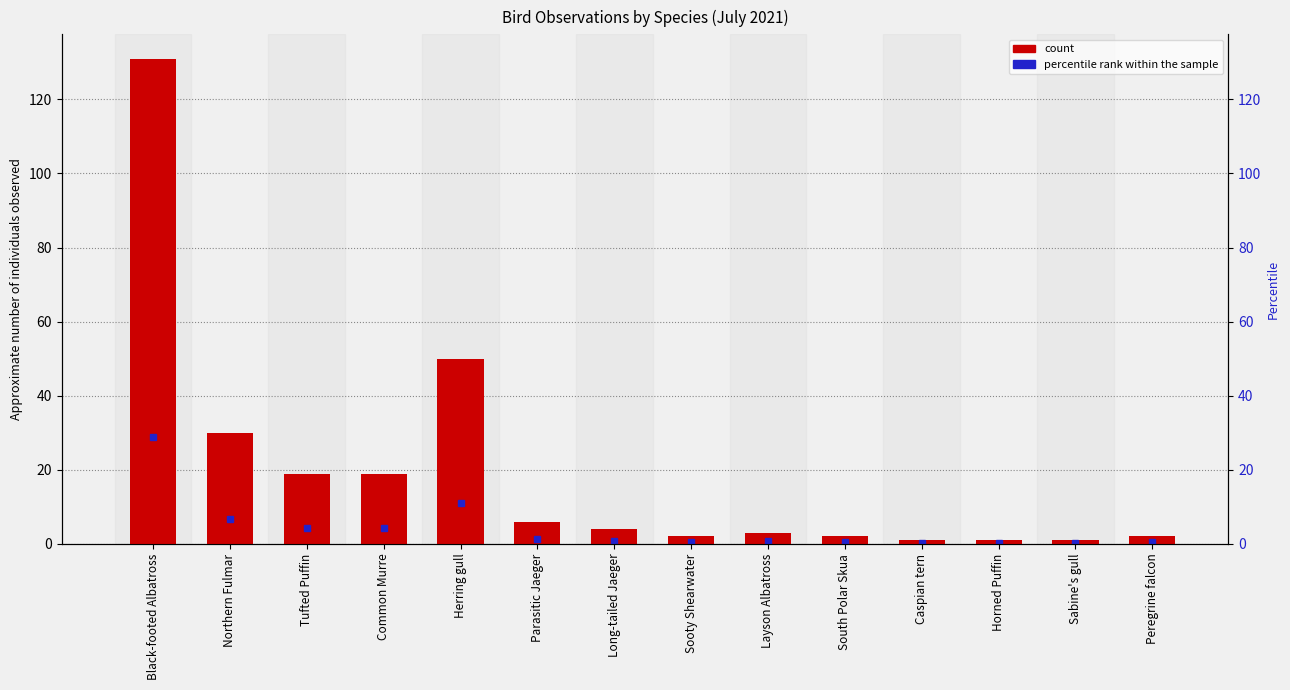

What position from the left is Sabine's gull?

13